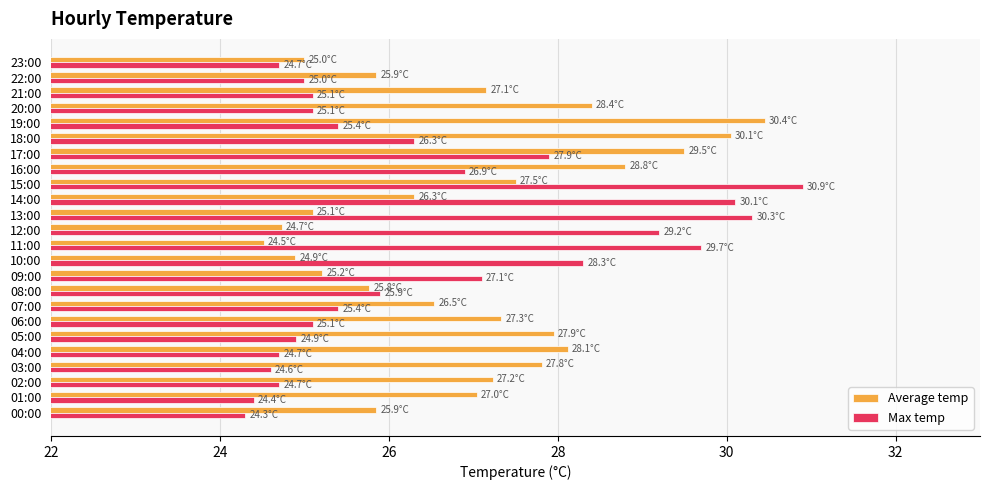

What are all the series names shown in the legend?

Average temp, Max temp